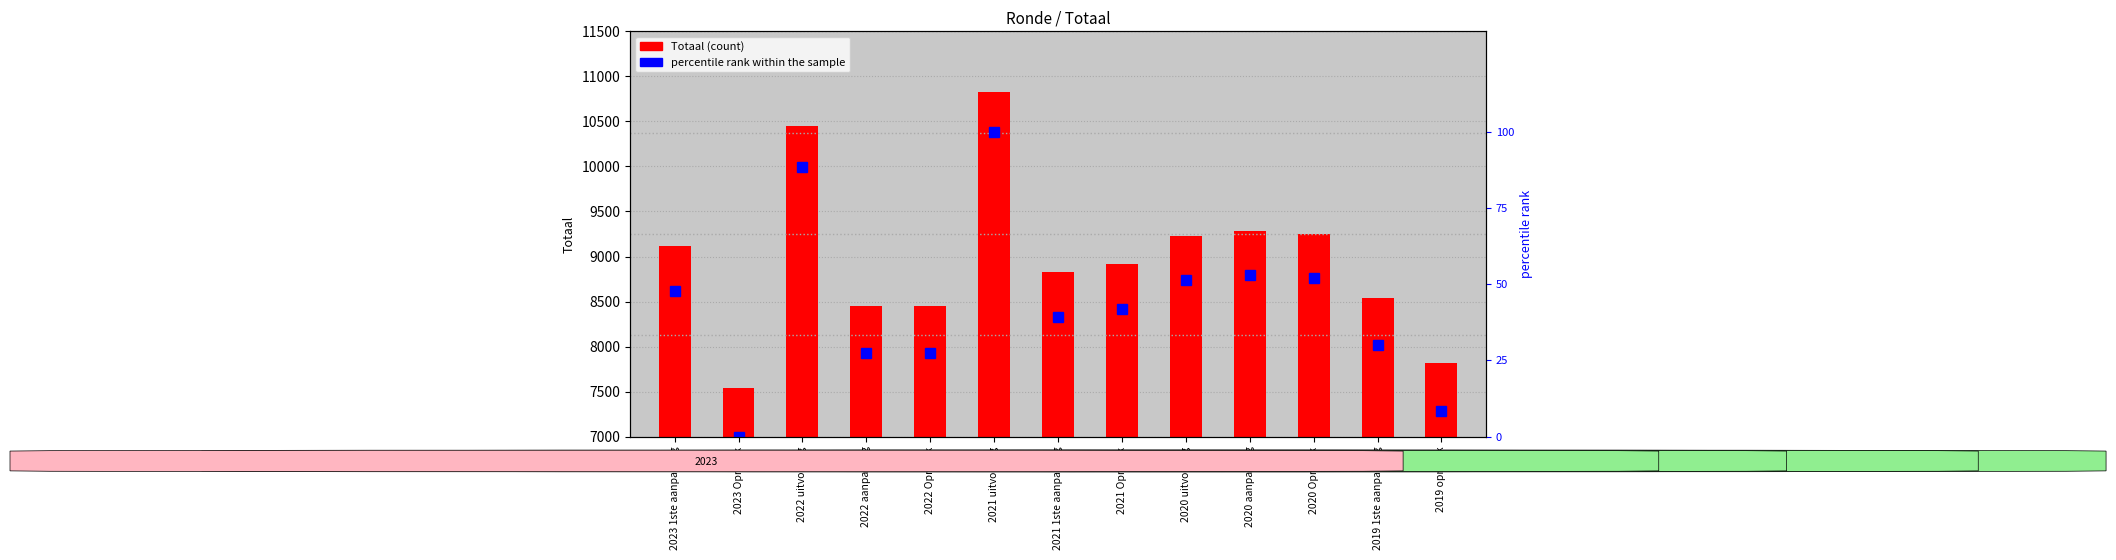

At 2021 uitvoering, list the series in order from smallest to largest.

percentile rank within the sample, Totaal